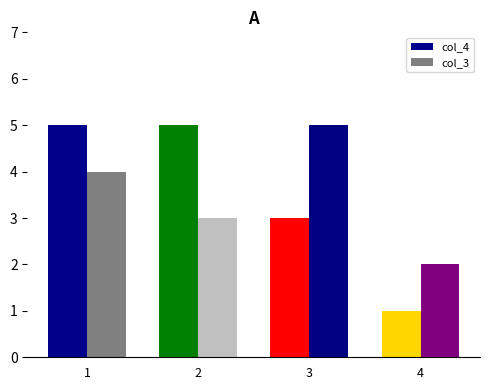

What is the difference between the second highest and minimum values in the col_3 series?

2